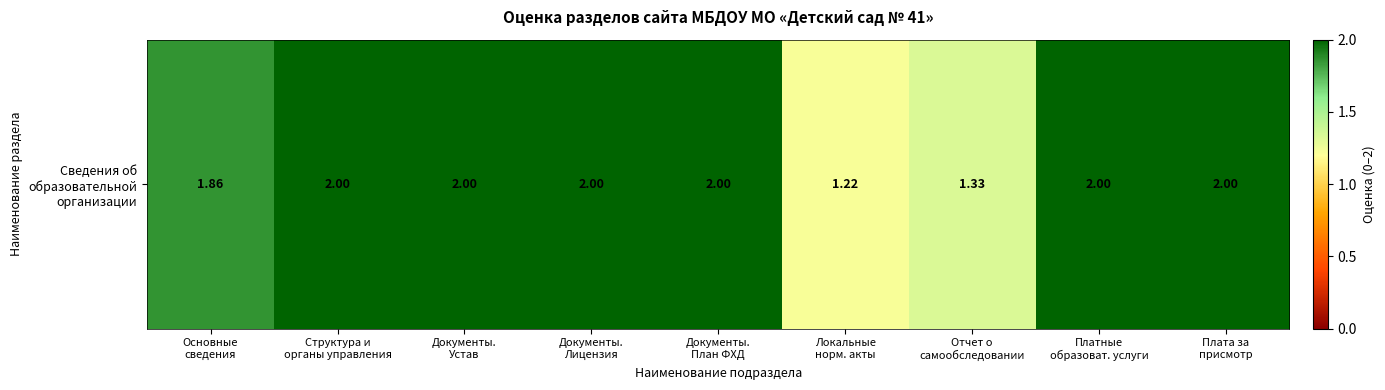

What is the approximate value at Документы.
План ФХД?

2.0